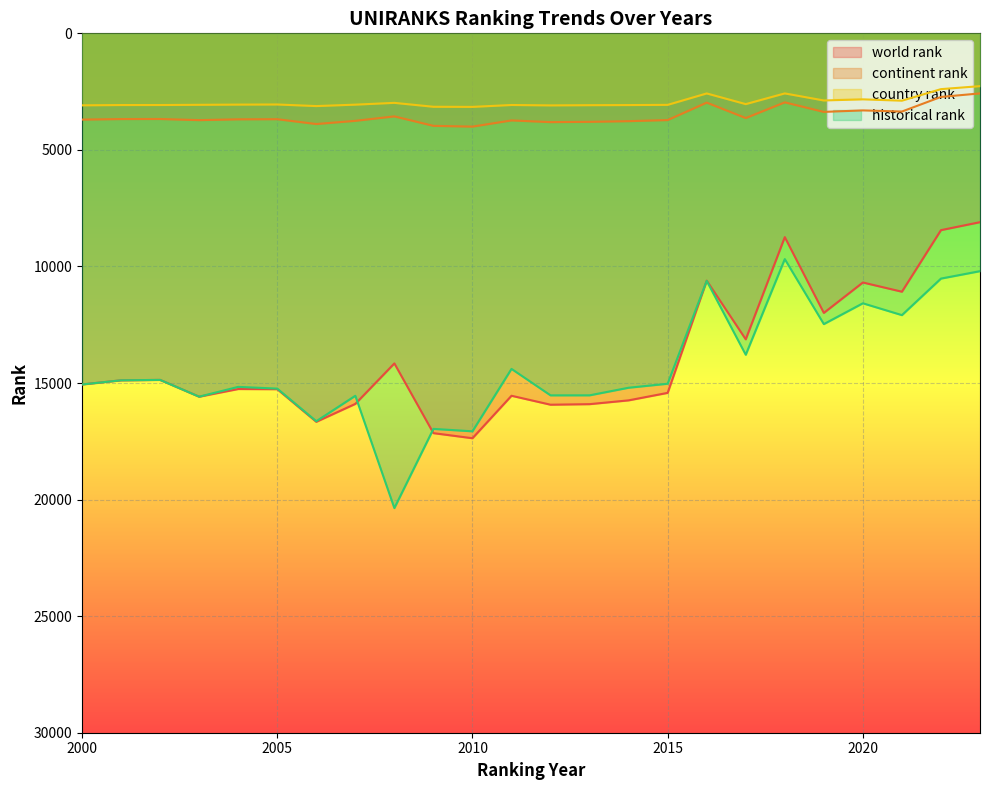

What value does the country rank series have at 2009?

3150.0